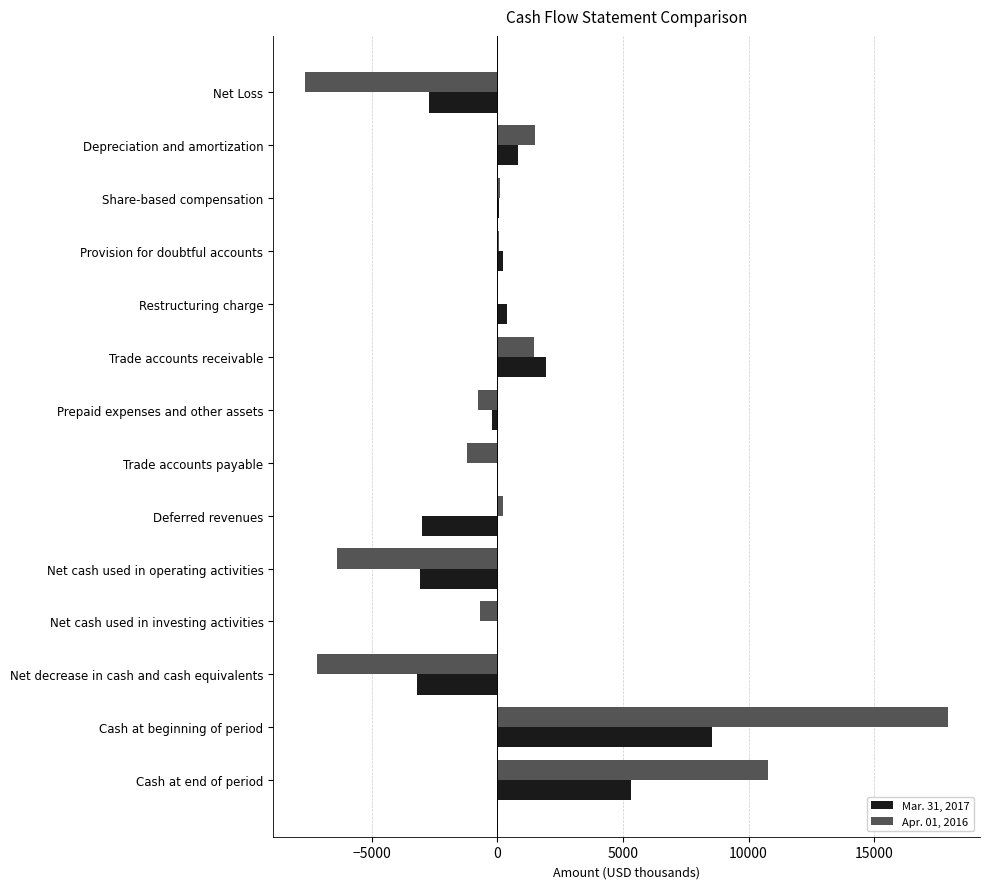

Is the value of Mar. 31, 2017 at Net Loss greater than the value of Apr. 01, 2016 at Prepaid expenses and other assets?

No